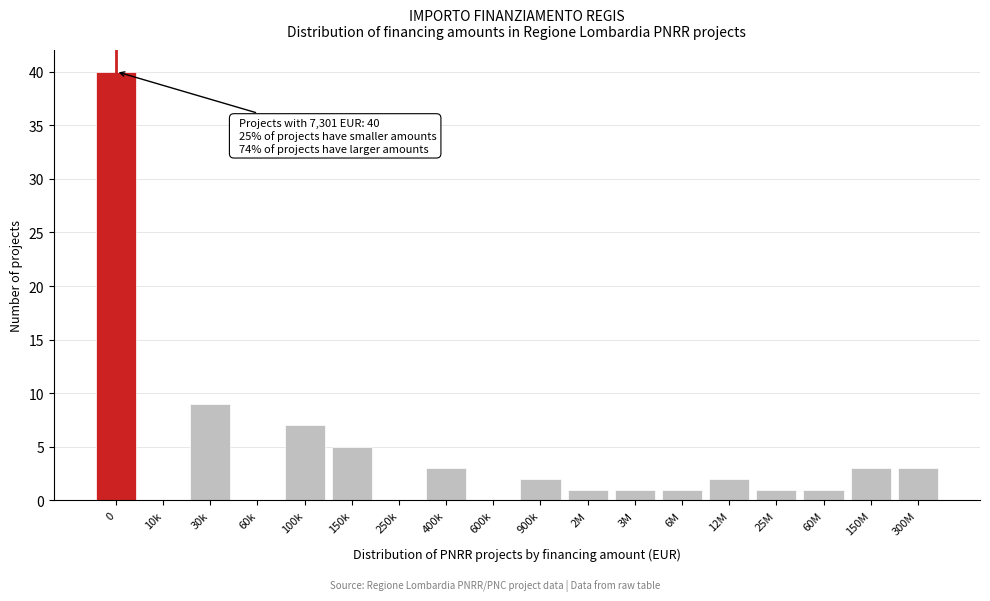

Reading left to right, list all the values displayed in this chart.

0=40	10k=0	30k=9	60k=0	100k=7	150k=5	250k=0	400k=3	600k=0	900k=2	2M=1	3M=1	6M=1	12M=2	25M=1	60M=1	150M=3	300M=3